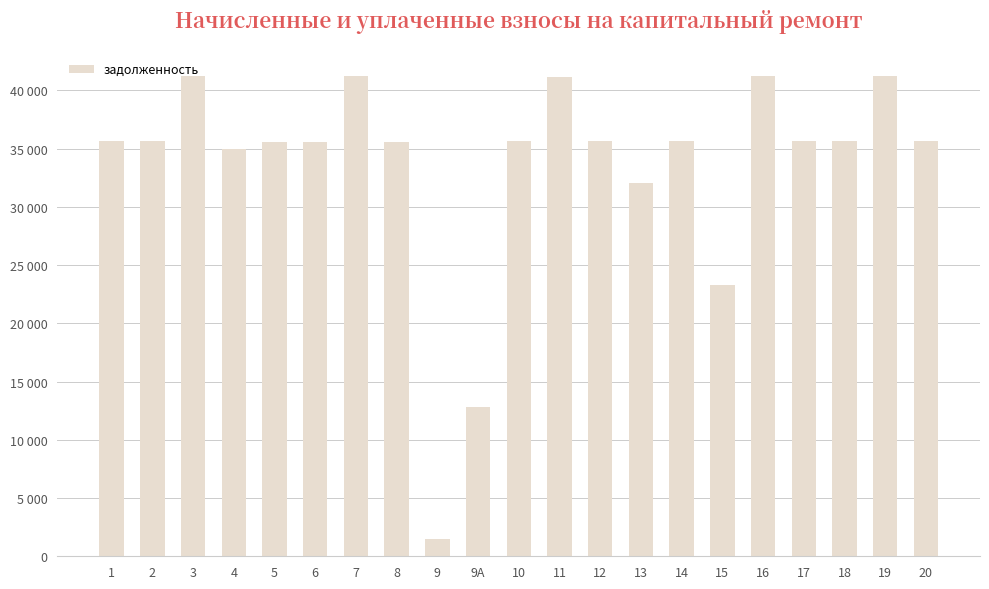

Reading left to right, transcribe all the data shown in this chart.

35695.2	35695.2	41242.1	34972.4	35613.0	35613.0	41208.7	35613.0	1501.8	12840.0	35695.2	41197.7	35695.2	32081.2	35695.2	23268.6	41242.1	35695.2	35695.2	41208.7	35695.2